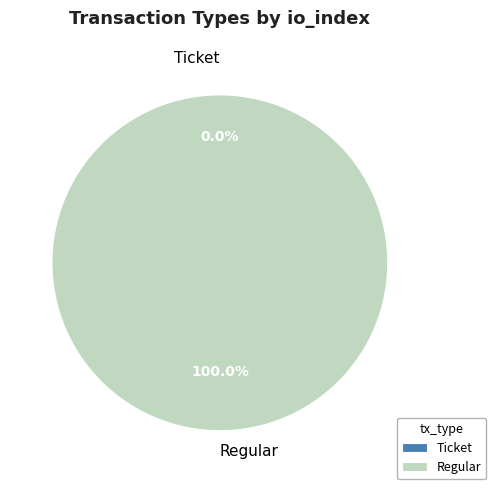

Which slice is the largest?

Regular